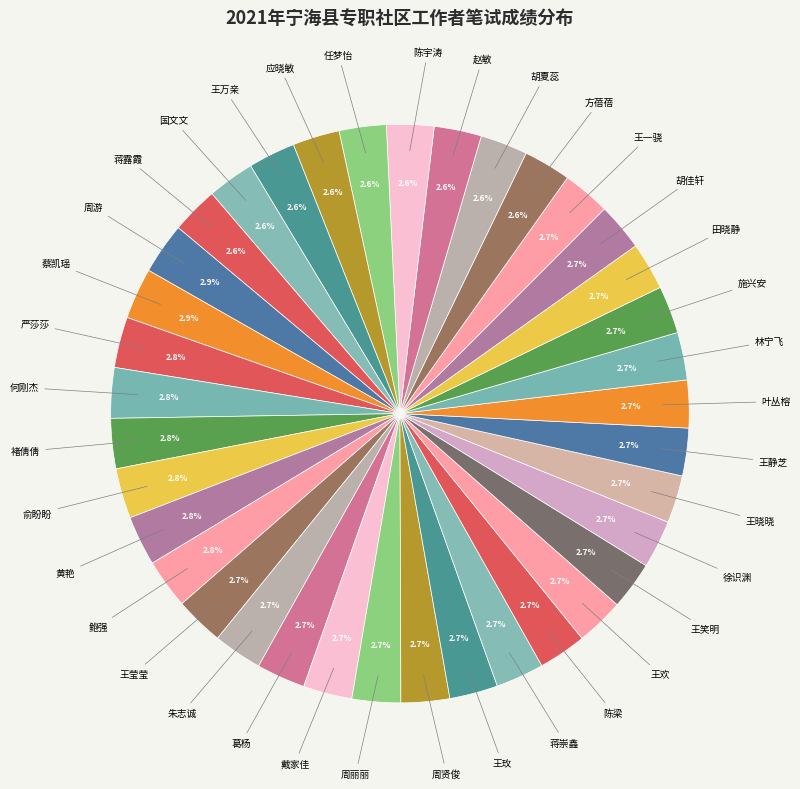

How many slices are in this pie chart?

37